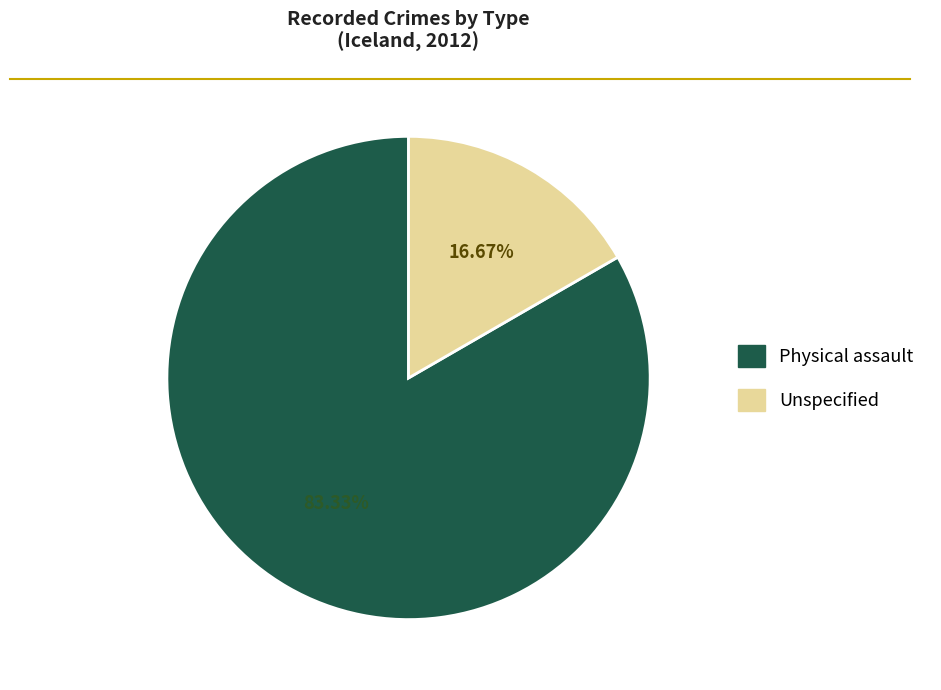

To the nearest percent, what is the difference between the Unspecified and Physical assault slice percentages?

67%